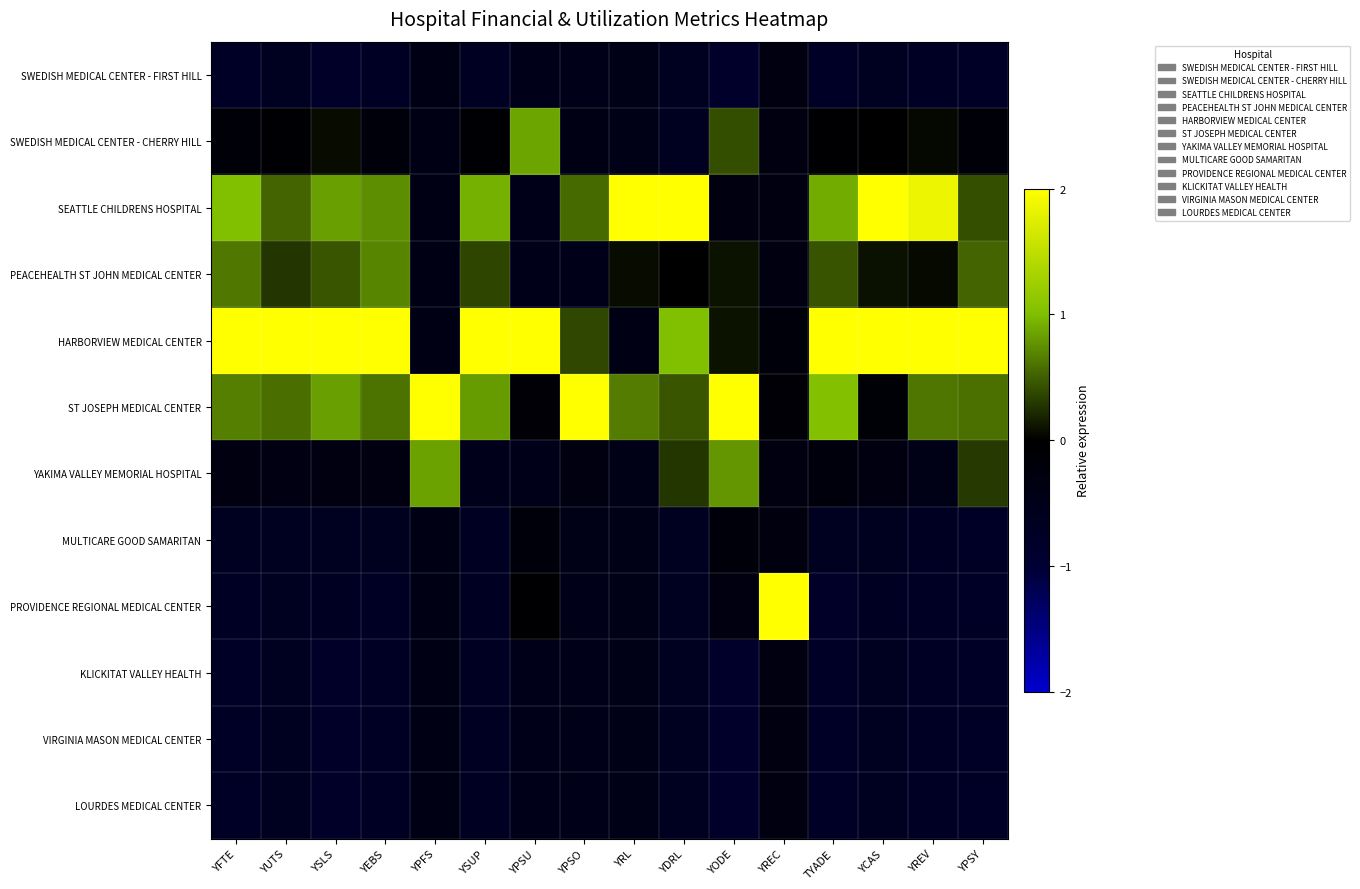

Reading right to left, extract all data points from this chart.

SWEDISH MEDICAL CENTER - FIRST HILL: YPSY=-0.7	YREV=-0.7	YCAS=-0.7	TYADE=-0.8	YREC=-0.3	YODE=-0.8	YDRL=-0.6	YRL=-0.4	YPSO=-0.5	YPSU=-0.5	YSUP=-0.7	YPFS=-0.4	YEBS=-0.7	YSLS=-0.8	YUTS=-0.6	YFTE=-0.8
SWEDISH MEDICAL CENTER - CHERRY HILL: YPSY=-0.2	YREV=0.0	YCAS=-0.0	TYADE=-0.1	YREC=-0.3	YODE=0.4	YDRL=-0.6	YRL=-0.4	YPSO=-0.4	YPSU=0.9	YSUP=-0.1	YPFS=-0.4	YEBS=-0.2	YSLS=0.1	YUTS=-0.1	YFTE=-0.2
SEATTLE CHILDRENS HOSPITAL: YPSY=0.4	YREV=1.9	YCAS=2.0	TYADE=0.9	YREC=-0.3	YODE=-0.3	YDRL=2.0	YRL=2.0	YPSO=0.6	YPSU=-0.5	YSUP=0.9	YPFS=-0.4	YEBS=0.7	YSLS=0.8	YUTS=0.5	YFTE=1.0
PEACEHEALTH ST JOHN MEDICAL CENTER: YPSY=0.5	YREV=0.0	YCAS=0.1	TYADE=0.4	YREC=-0.3	YODE=0.1	YDRL=-0.0	YRL=0.1	YPSO=-0.5	YPSU=-0.5	YSUP=0.4	YPFS=-0.4	YEBS=0.7	YSLS=0.4	YUTS=0.3	YFTE=0.6
HARBORVIEW MEDICAL CENTER: YPSY=2.0	YREV=2.0	YCAS=2.0	TYADE=2.0	YREC=-0.2	YODE=0.1	YDRL=1.0	YRL=-0.4	YPSO=0.4	YPSU=2.0	YSUP=2.0	YPFS=-0.4	YEBS=2.0	YSLS=2.0	YUTS=2.0	YFTE=2.0
ST JOSEPH MEDICAL CENTER: YPSY=0.6	YREV=0.6	YCAS=-0.2	TYADE=1.0	YREC=-0.1	YODE=2.0	YDRL=0.4	YRL=0.6	YPSO=2.0	YPSU=-0.1	YSUP=0.8	YPFS=2.0	YEBS=0.6	YSLS=0.8	YUTS=0.6	YFTE=0.7
YAKIMA VALLEY MEMORIAL HOSPITAL: YPSY=0.3	YREV=-0.4	YCAS=-0.3	TYADE=-0.3	YREC=-0.3	YODE=0.8	YDRL=0.3	YRL=-0.4	YPSO=-0.3	YPSU=-0.5	YSUP=-0.5	YPFS=0.8	YEBS=-0.3	YSLS=-0.3	YUTS=-0.4	YFTE=-0.3
MULTICARE GOOD SAMARITAN: YPSY=-0.7	YREV=-0.7	YCAS=-0.6	TYADE=-0.7	YREC=-0.3	YODE=-0.2	YDRL=-0.6	YRL=-0.4	YPSO=-0.5	YPSU=-0.2	YSUP=-0.7	YPFS=-0.4	YEBS=-0.6	YSLS=-0.7	YUTS=-0.6	YFTE=-0.6
PROVIDENCE REGIONAL MEDICAL CENTER: YPSY=-0.7	YREV=-0.7	YCAS=-0.7	TYADE=-0.8	YREC=2.0	YODE=-0.3	YDRL=-0.6	YRL=-0.4	YPSO=-0.5	YPSU=-0.1	YSUP=-0.7	YPFS=-0.4	YEBS=-0.7	YSLS=-0.7	YUTS=-0.6	YFTE=-0.7
KLICKITAT VALLEY HEALTH: YPSY=-0.7	YREV=-0.7	YCAS=-0.7	TYADE=-0.8	YREC=-0.3	YODE=-0.8	YDRL=-0.6	YRL=-0.4	YPSO=-0.5	YPSU=-0.5	YSUP=-0.7	YPFS=-0.4	YEBS=-0.7	YSLS=-0.8	YUTS=-0.6	YFTE=-0.8
VIRGINIA MASON MEDICAL CENTER: YPSY=-0.7	YREV=-0.7	YCAS=-0.7	TYADE=-0.8	YREC=-0.3	YODE=-0.8	YDRL=-0.6	YRL=-0.4	YPSO=-0.5	YPSU=-0.5	YSUP=-0.7	YPFS=-0.4	YEBS=-0.7	YSLS=-0.8	YUTS=-0.6	YFTE=-0.8
LOURDES MEDICAL CENTER: YPSY=-0.7	YREV=-0.7	YCAS=-0.7	TYADE=-0.8	YREC=-0.3	YODE=-0.8	YDRL=-0.6	YRL=-0.4	YPSO=-0.5	YPSU=-0.5	YSUP=-0.7	YPFS=-0.4	YEBS=-0.7	YSLS=-0.8	YUTS=-0.6	YFTE=-0.8